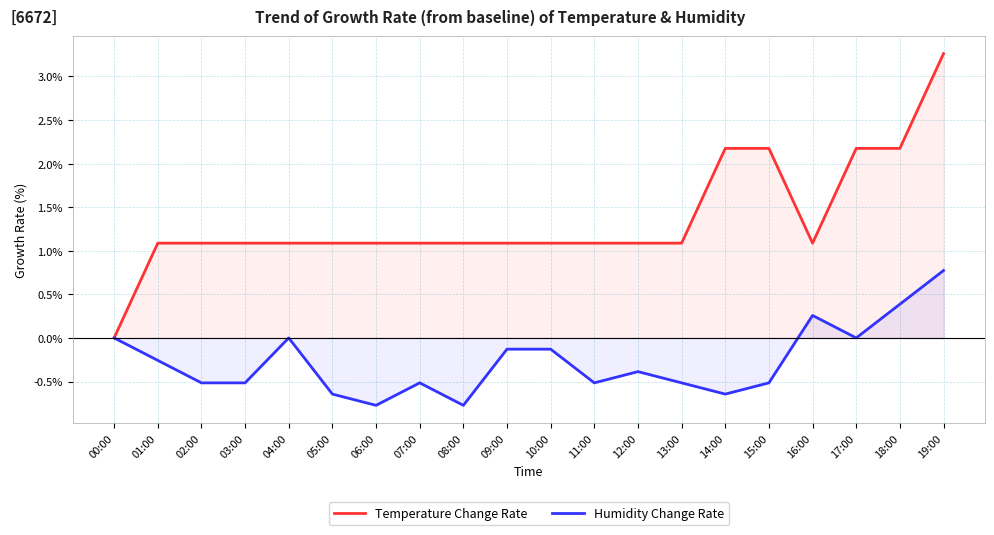

What is the label of the 1st point from the right?

19:00